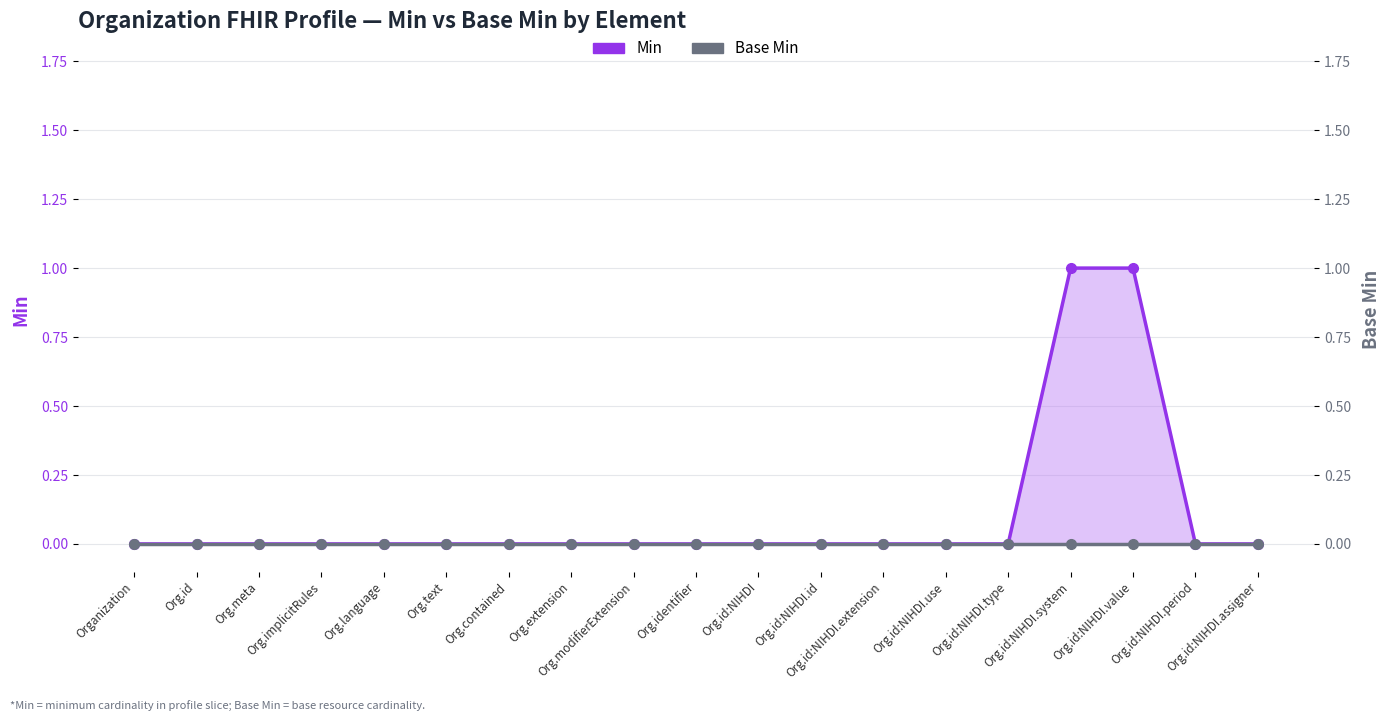

At which category is the sum across all series the highest?

Org.id:NIHDI.system